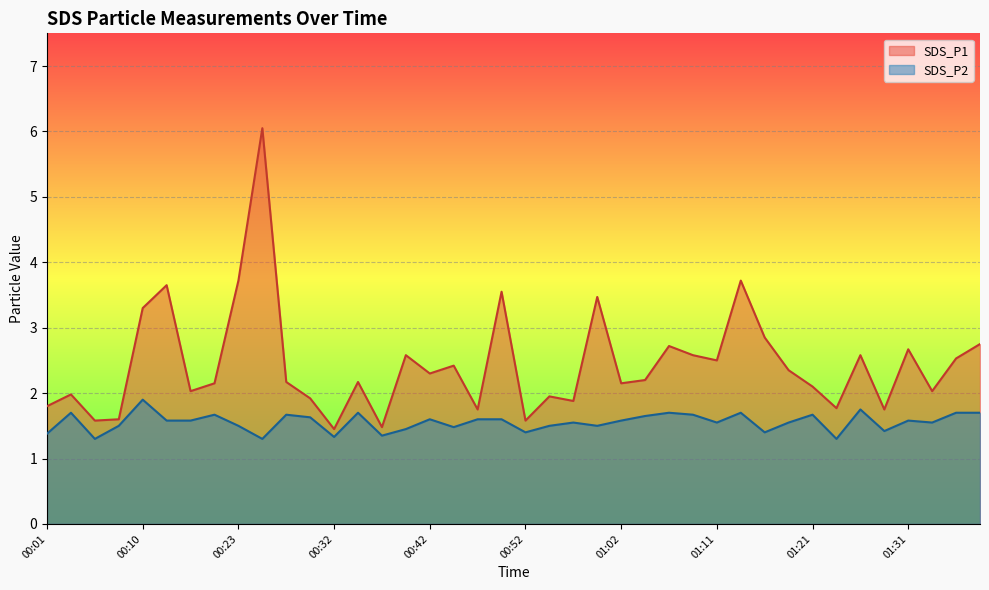

Which series has the widest spread of values?

SDS_P1